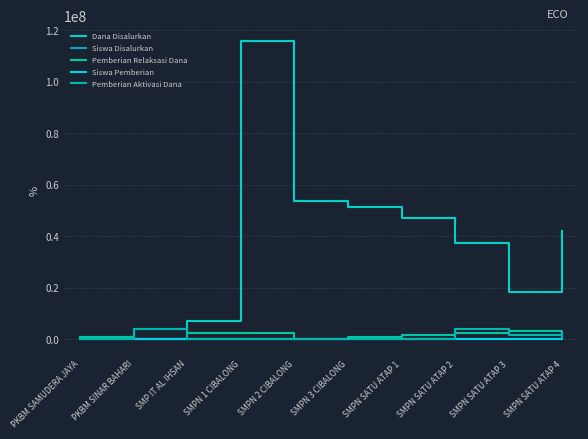

What is the maximum value for Pemberian Aktivasi Dana?

3750000